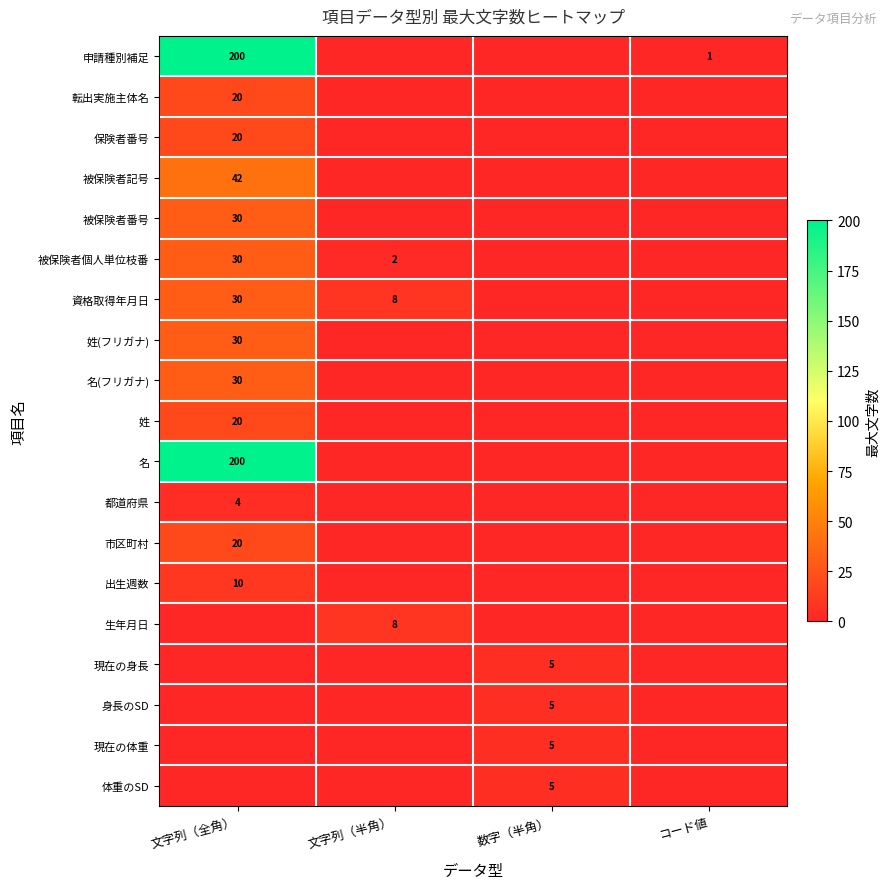

The value of 名 at 文字列（全角） is 357. True or false?

False